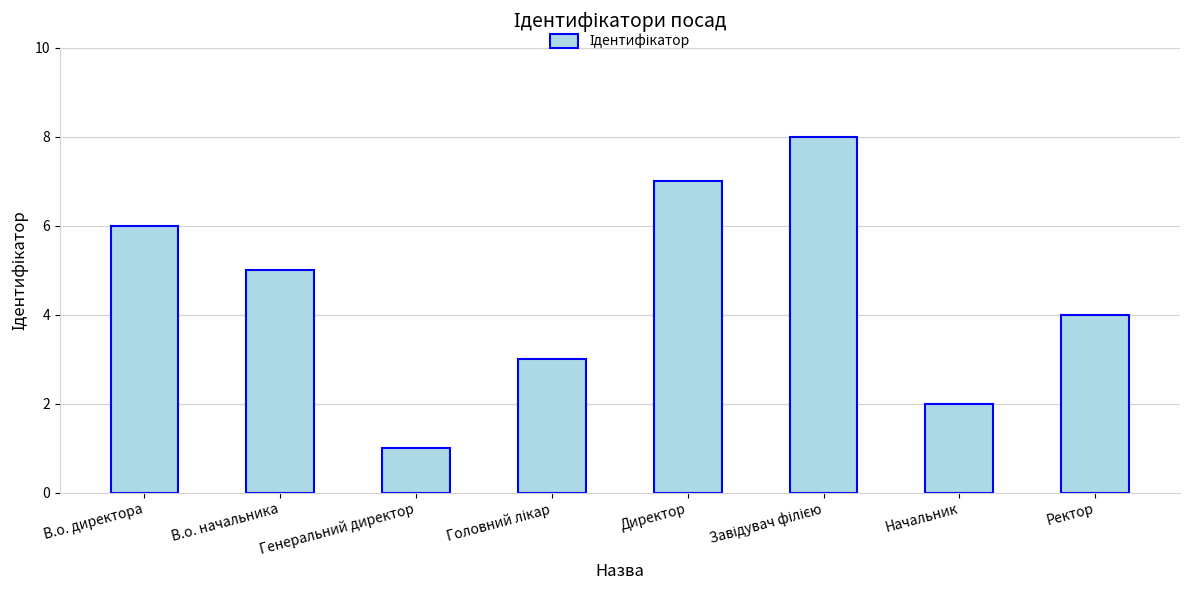

Reading right to left, what are all the values shown in this chart?

4	2	8	7	3	1	5	6